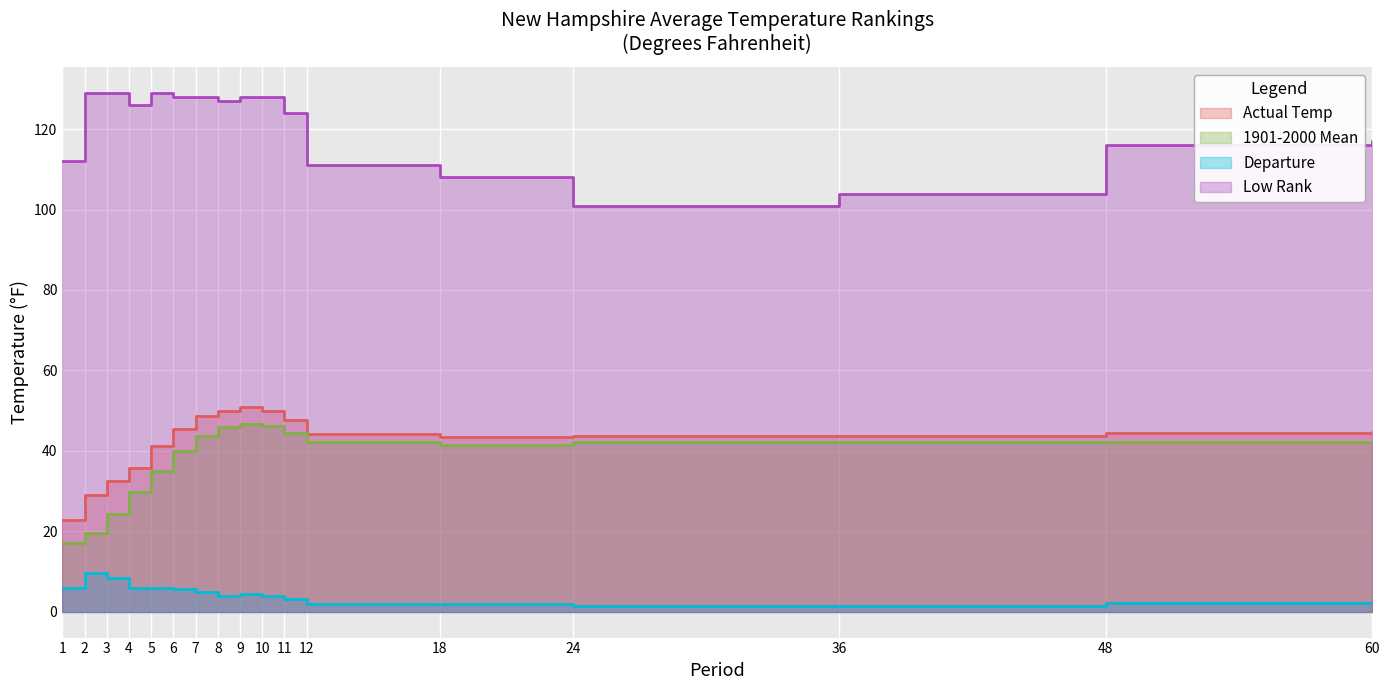

Which series changed the most between 4 and 6?

1901-2000 Mean